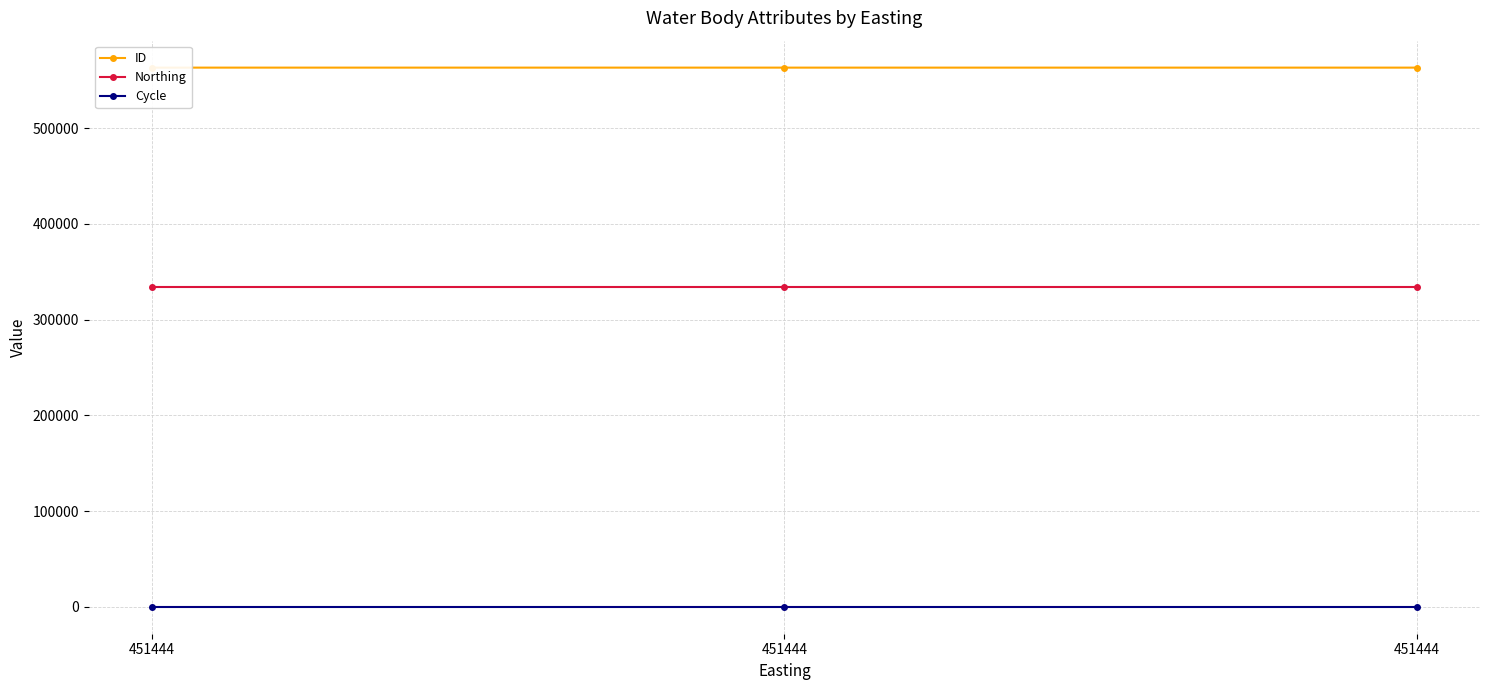

List the series in order of their overall mean, lowest first.

Cycle, Northing, ID